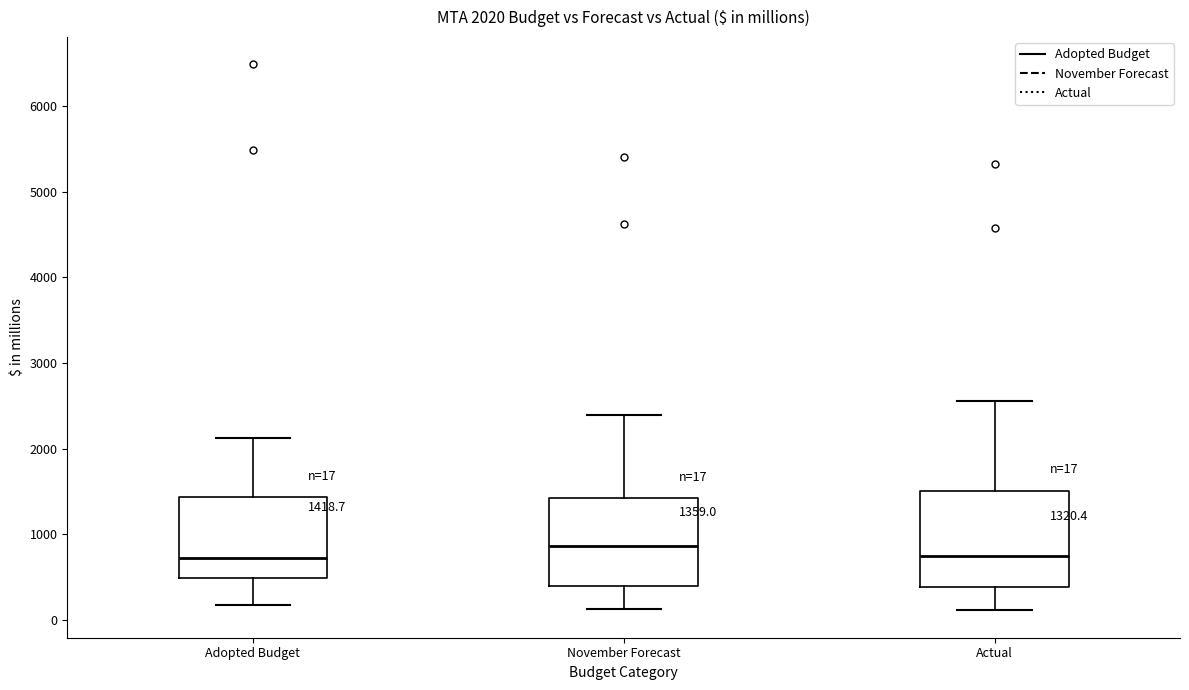

Which box is the tallest, from its lower edge to its upper edge?

Actual